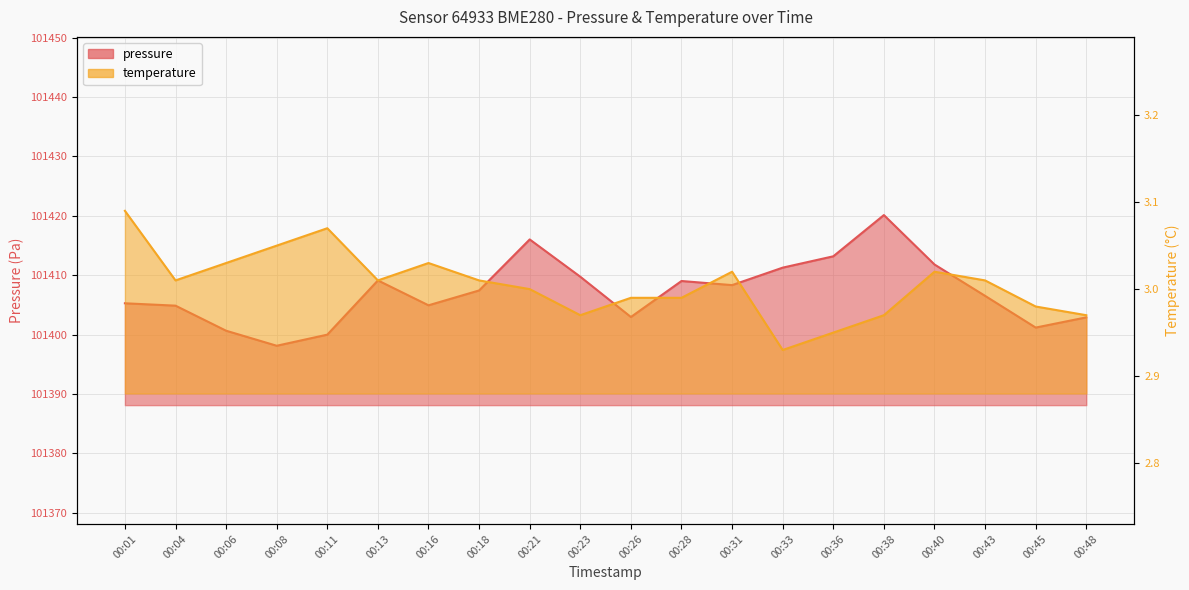

At how many categories does at least one series exceed 7438?

20